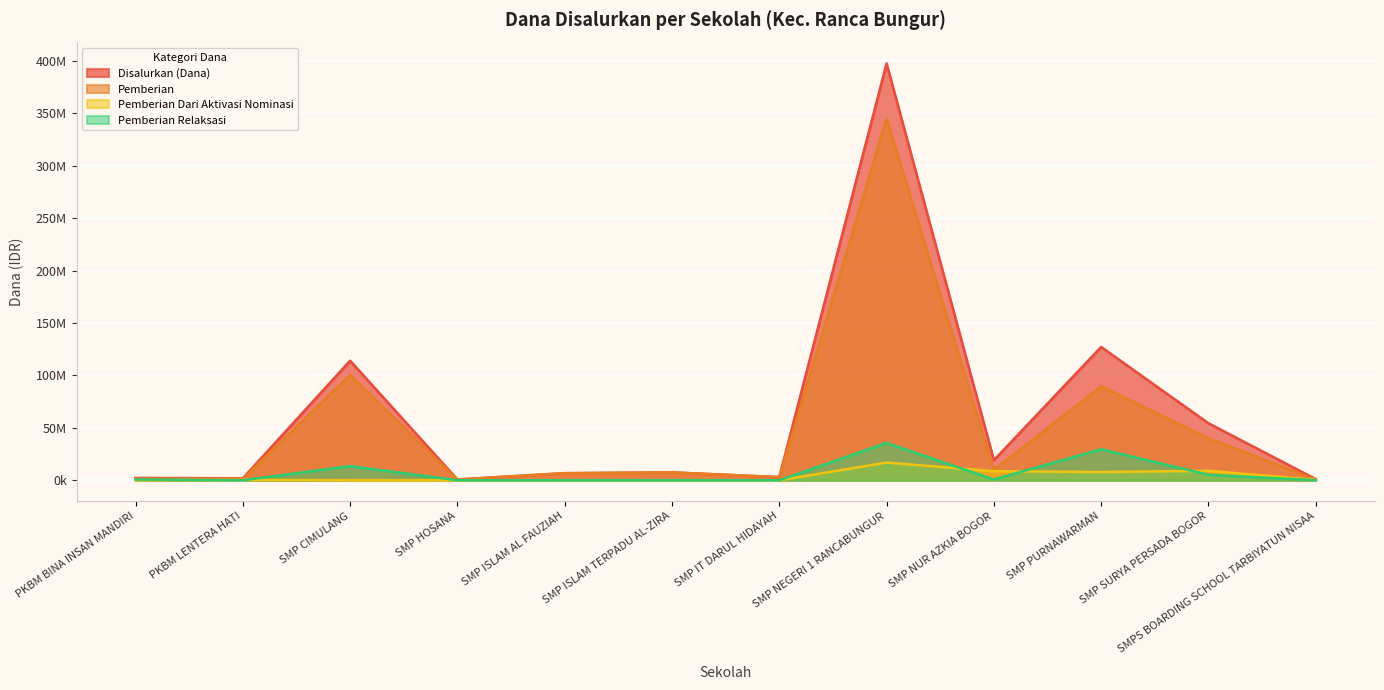

What is the sum of all Pemberian Dari Aktivasi Nominasi values?

43125000